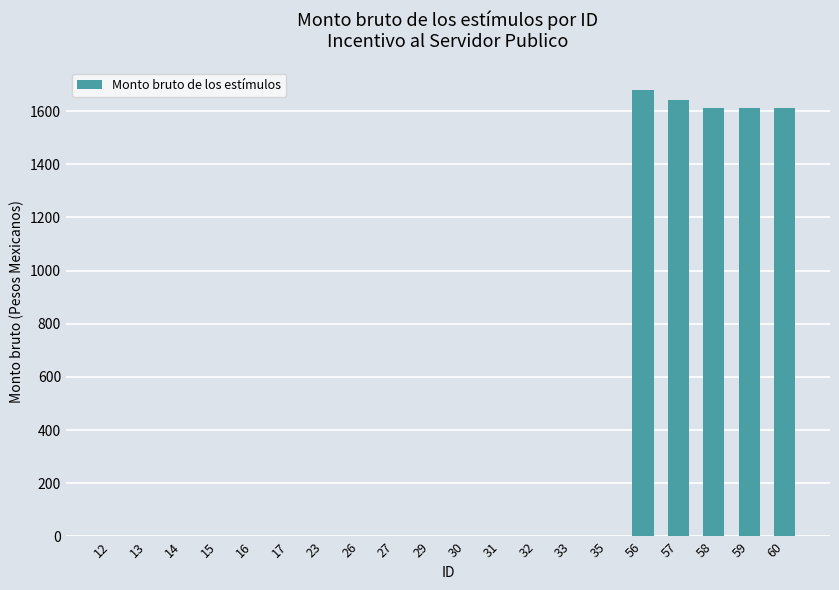

What is the sum of all values?

8150.1